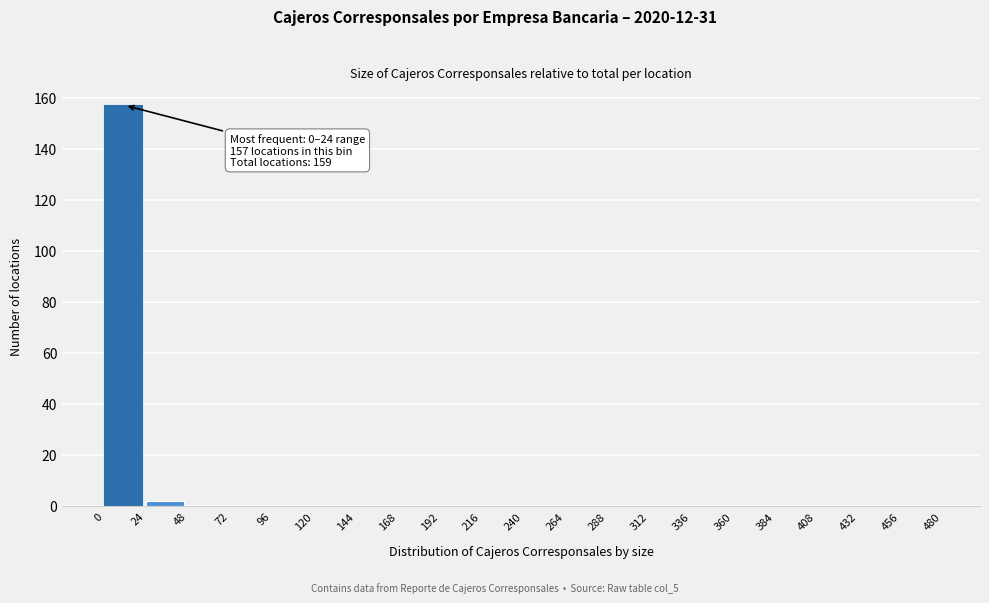

Reading left to right, extract all data points from this chart.

0=157	24=2	48=0	72=0	96=0	120=0	144=0	168=0	192=0	216=0	240=0	264=0	288=0	312=0	336=0	360=0	384=0	408=0	432=0	456=0